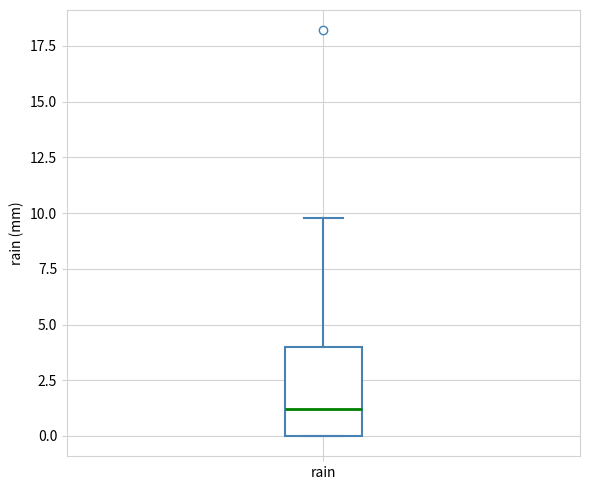

Transcribe this box plot: give where the median line is, the range the box spans, and where the two whiskers end, as read against the y-axis. The values are not printed on the chart, so give them approximately, as read against the axis.

median 1, box 0 to 4, whiskers 0 to 10